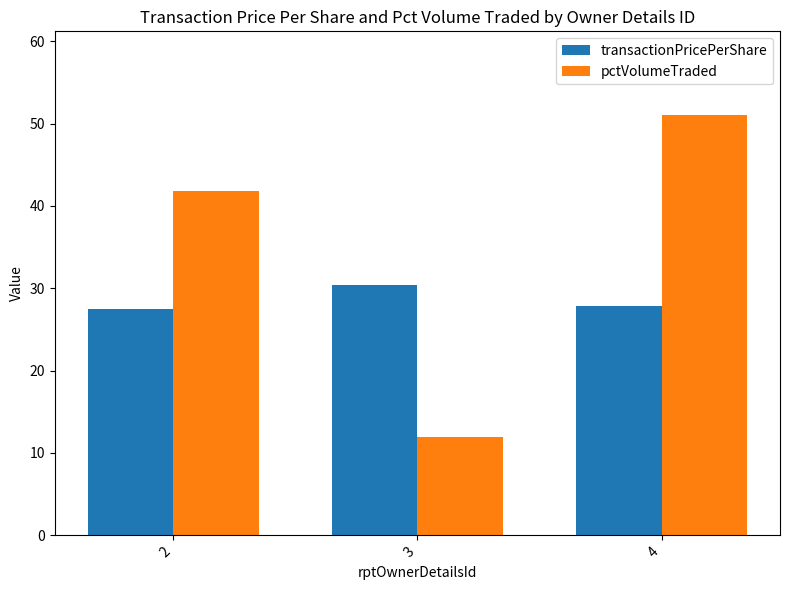

Reading right to left, list all the values displayed in this chart.

transactionPricePerShare: 4=27.9	3=30.4	2=27.5
pctVolumeTraded: 4=51.0	3=12.0	2=41.8